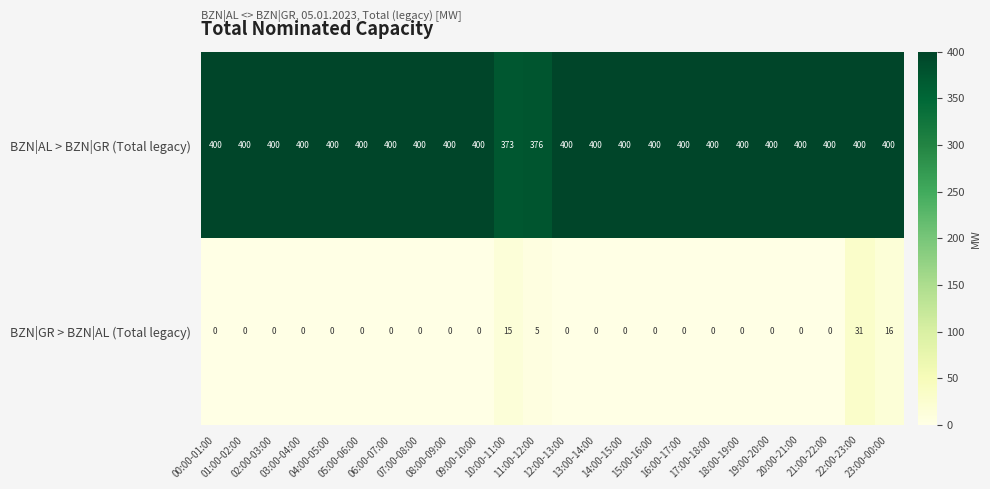

Rank the series at 23:00-00:00 from lowest to highest value.

BZN|GR > BZN|AL (Total legacy), BZN|AL > BZN|GR (Total legacy)